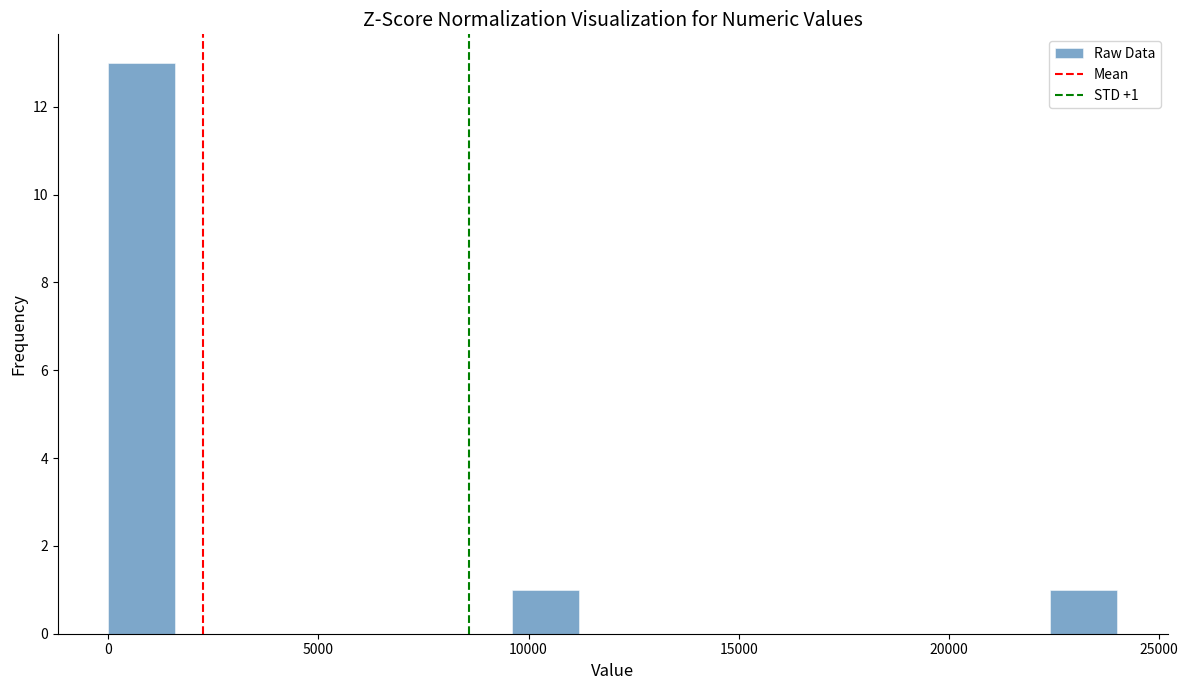

Read against the x-axis, roughly where is the centre of the tallest bar?

1000